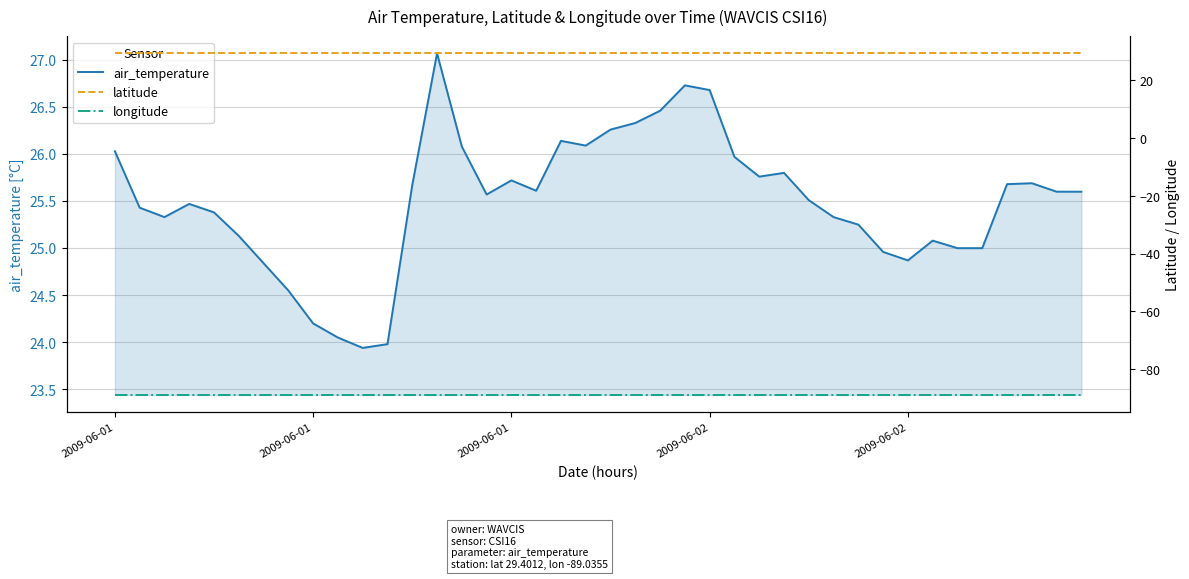

True or false: latitude and air_temperature intersect in this chart.

False